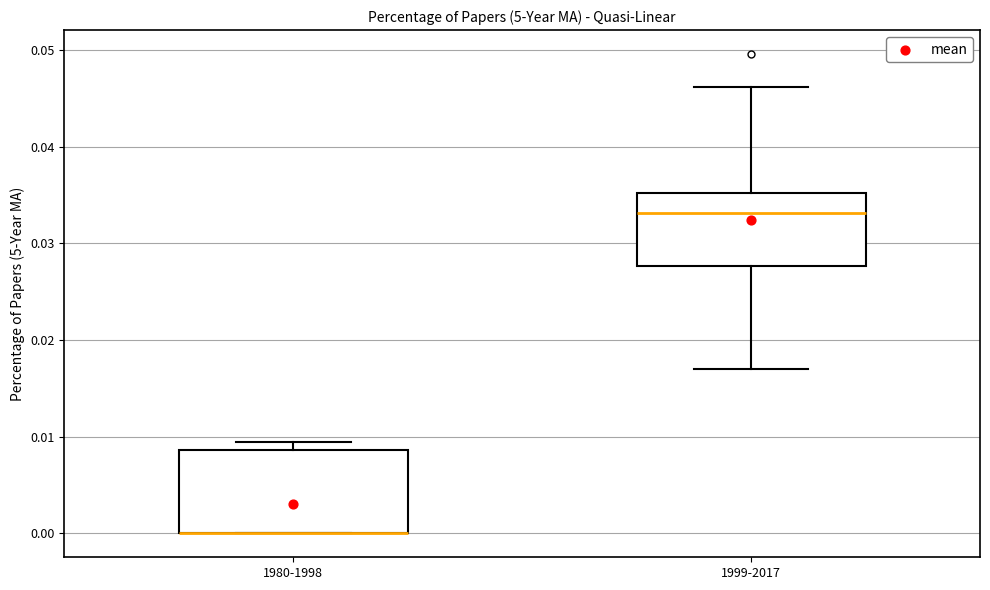

Reading left to right, transcribe this box plot: for each box, give where its median line is, the range the box spans, and where its two whiskers end, as read against the y-axis. The values are not printed on the chart, so give them approximately, as read against the axis.

1980-1998: median 0.000 (drawn on the box's lower edge), box 0.000 to 0.009, whiskers 0.000 to 0.009 (just above the box's upper edge)
1999-2017: median 0.033, box 0.028 to 0.035, whiskers 0.017 to 0.046